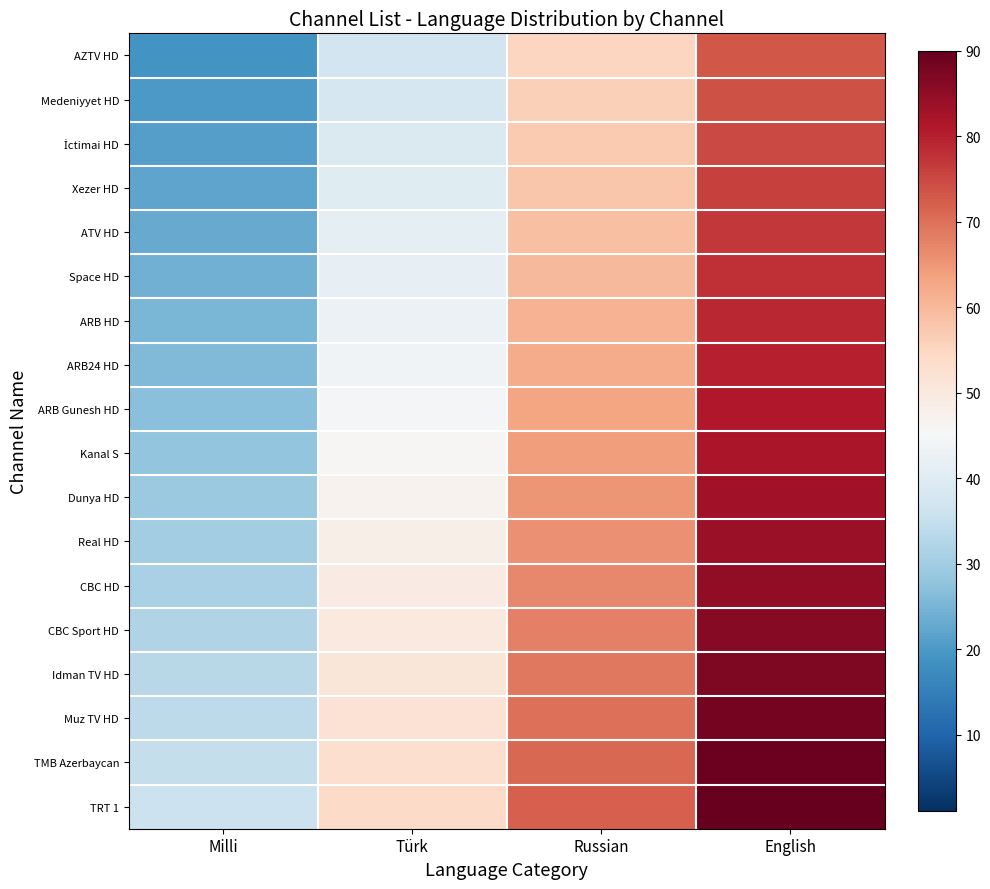

At English, list the series in order from smallest to largest.

AZTV HD, Medeniyyet HD, İctimai HD, Xezer HD, ATV HD, Space HD, ARB HD, ARB24 HD, ARB Gunesh HD, Kanal S, Dunya HD, Real HD, CBC HD, CBC Sport HD, Idman TV HD, Muz TV HD, TMB Azerbaycan, TRT 1